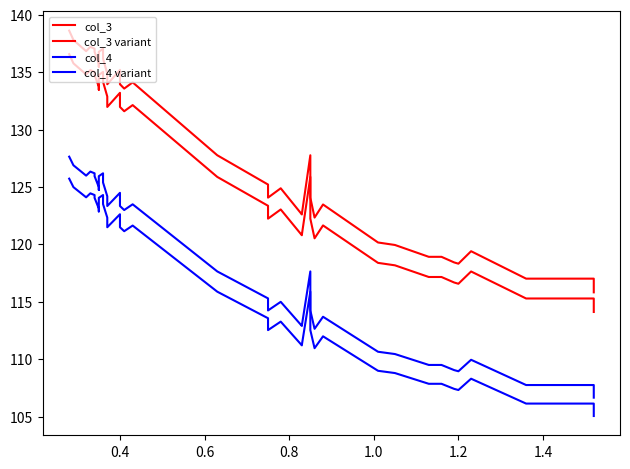

True or false: col_4 variant and col_3 variant cross at least once.

False